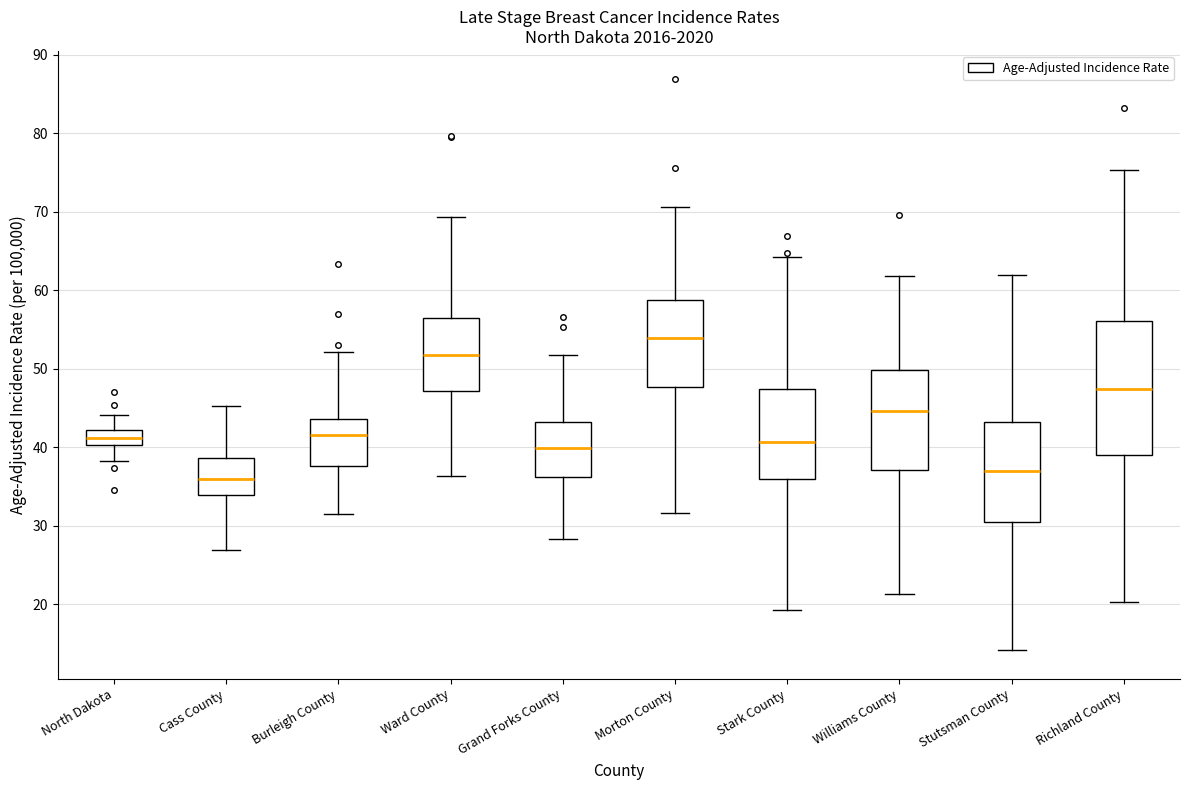

Where does the median line of the box for Burleigh County sit on the y-axis? The values are not printed on the chart, so give them approximately, as read against the axis.

42